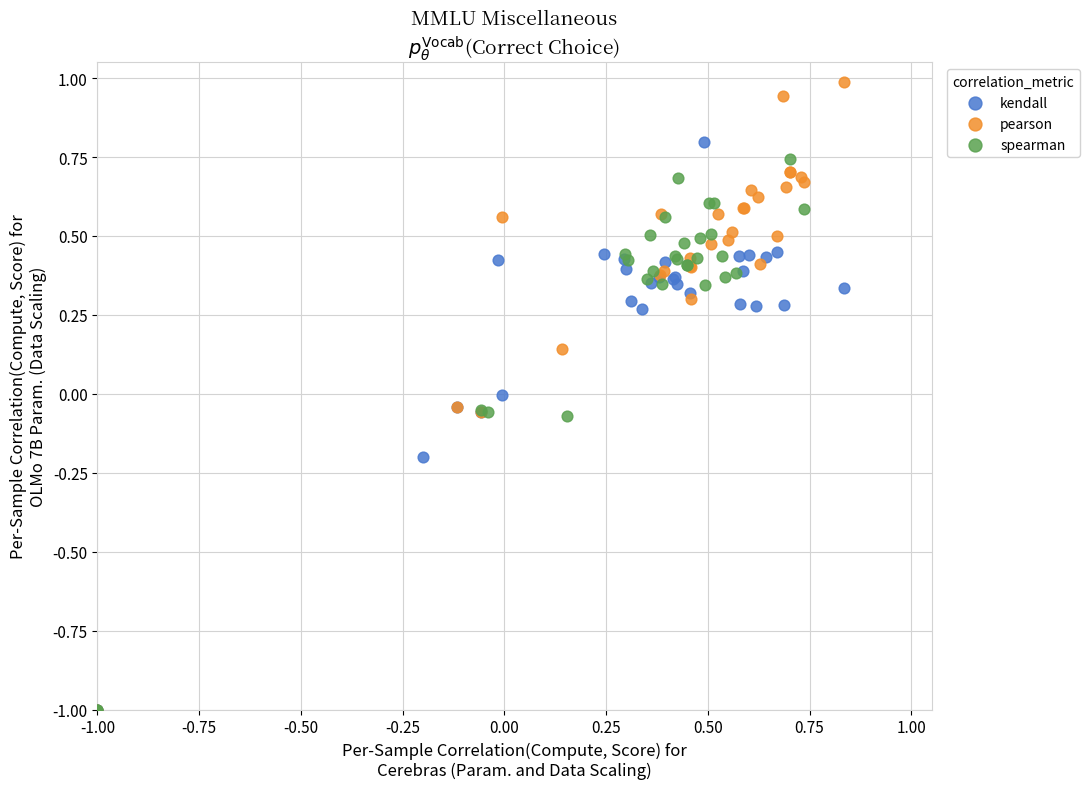

Which series has the widest spread of Y values?

pearson